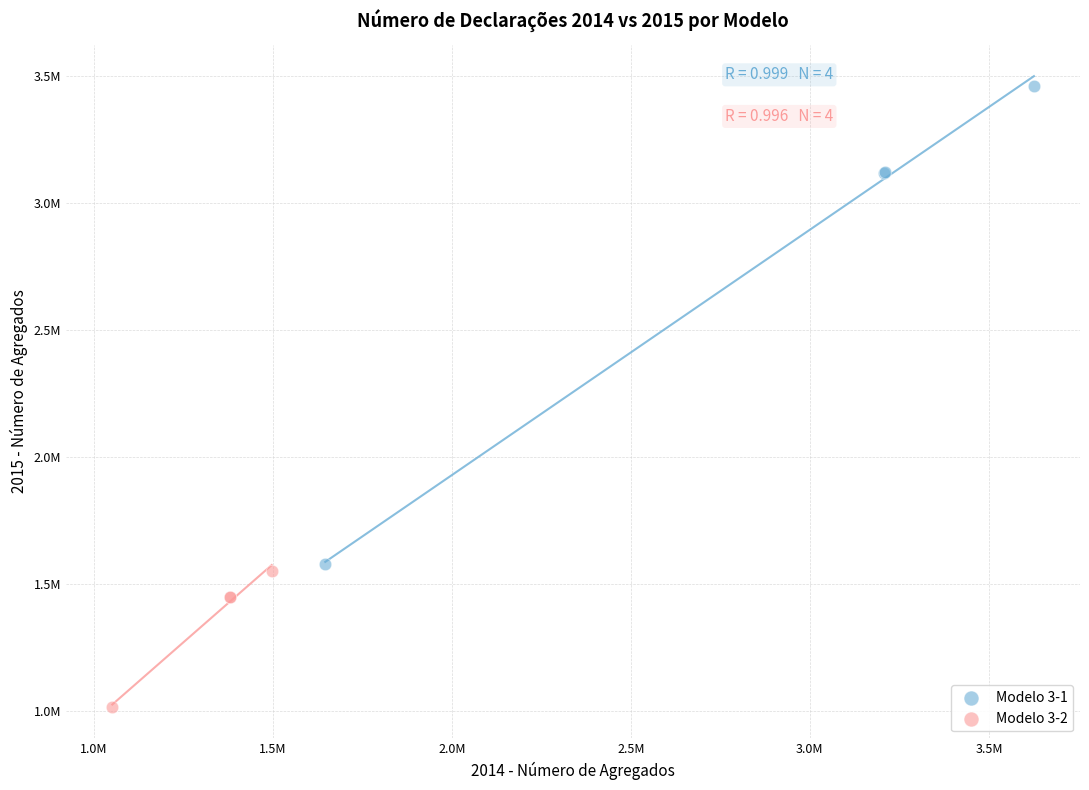

What are all the series names shown in the legend?

Modelo 3-1, Modelo 3-2